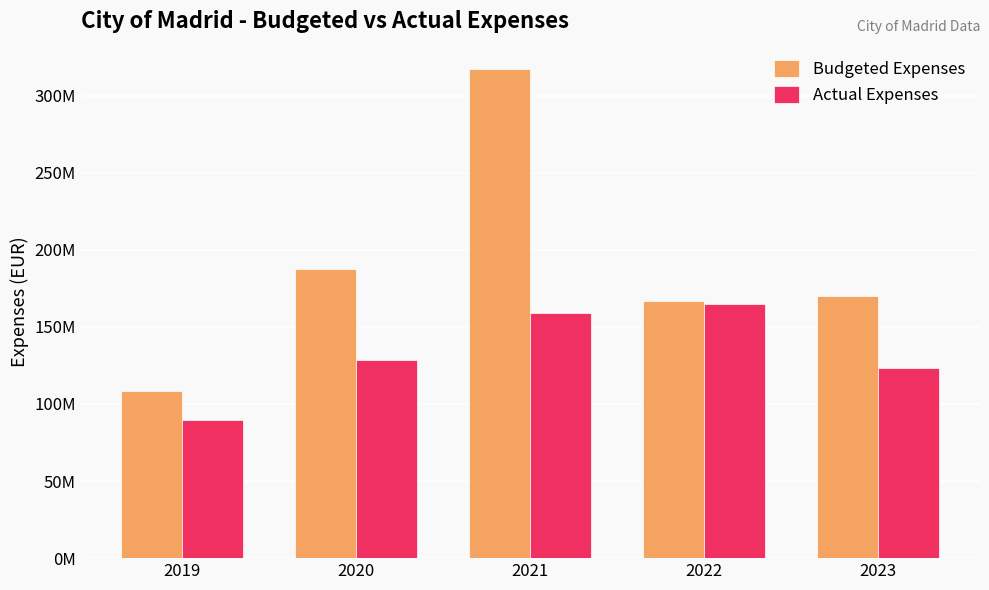

What is the highest value of the Actual Expenses series?

164723273.5